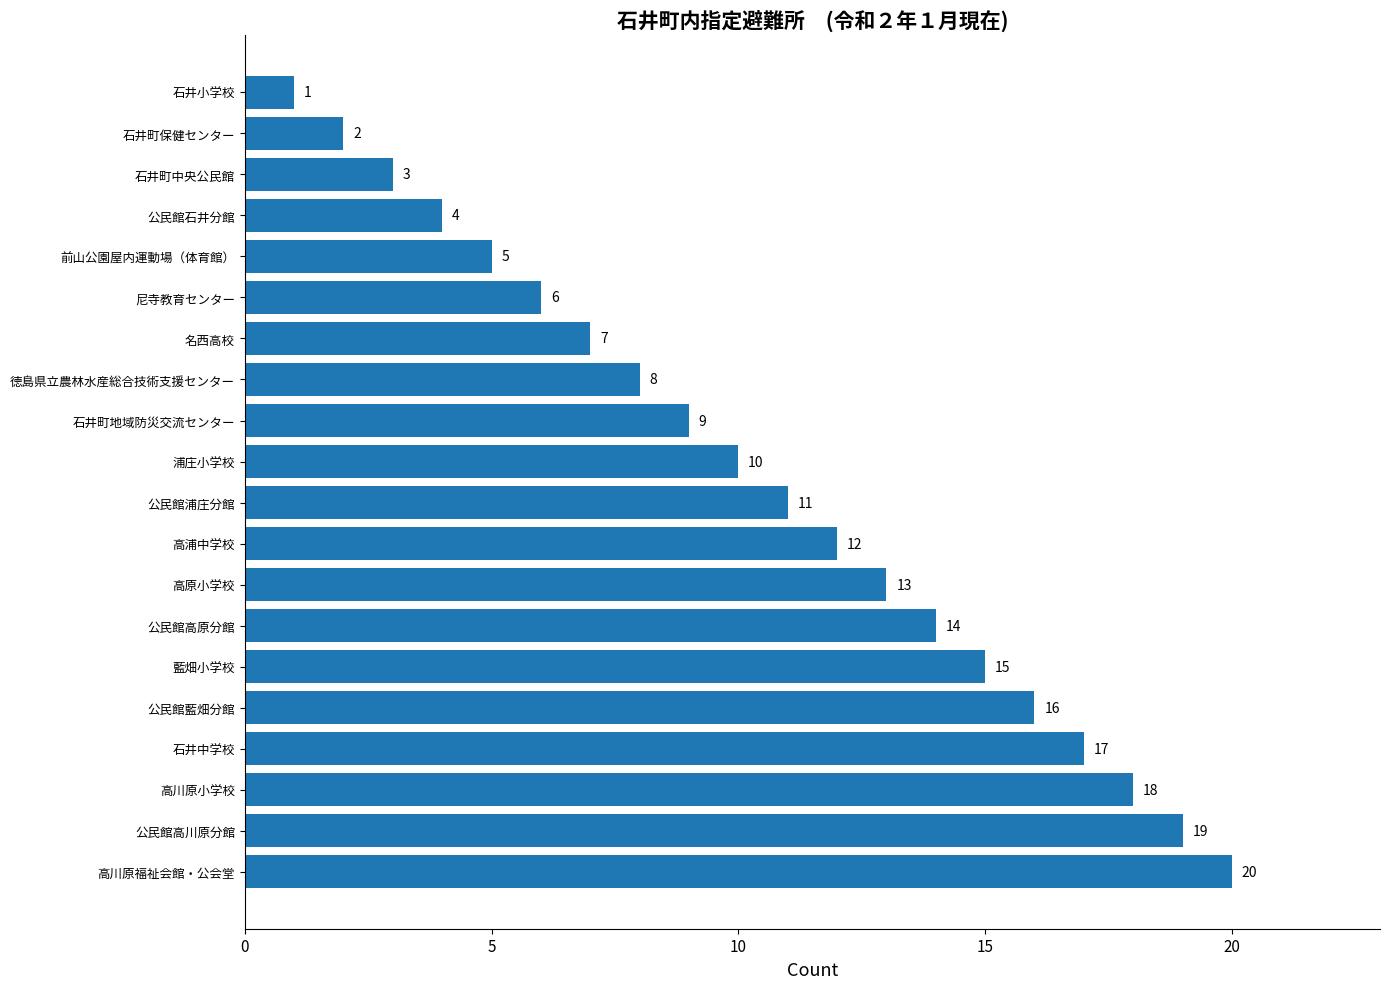

Which category has the lowest value across all series?

石井小学校